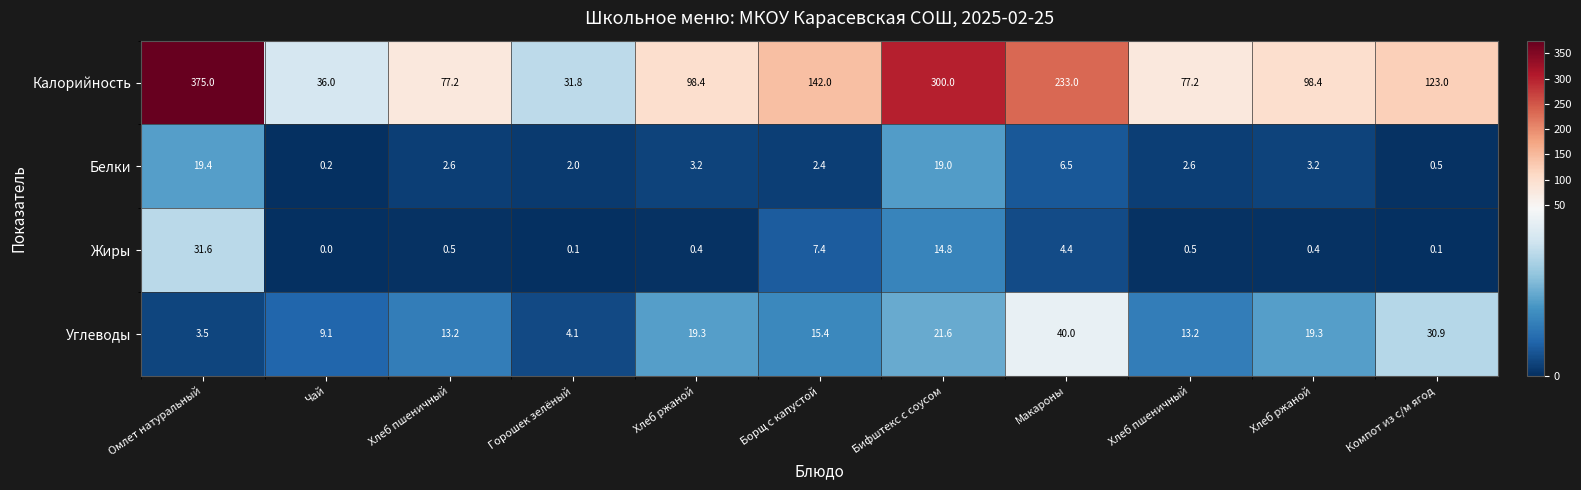

Between Бифштекс с соусом and Макароны, which series saw the biggest shift?

Калорийность